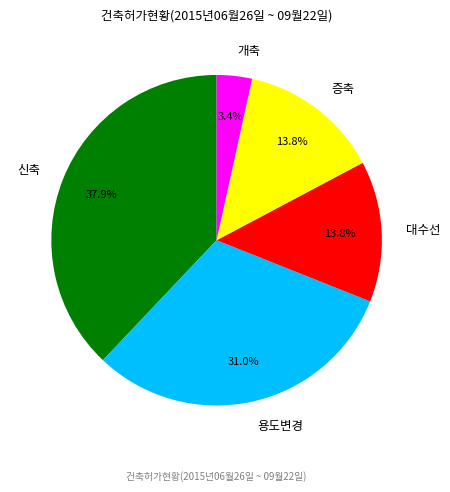

Which category has the smallest portion of the pie?

개축